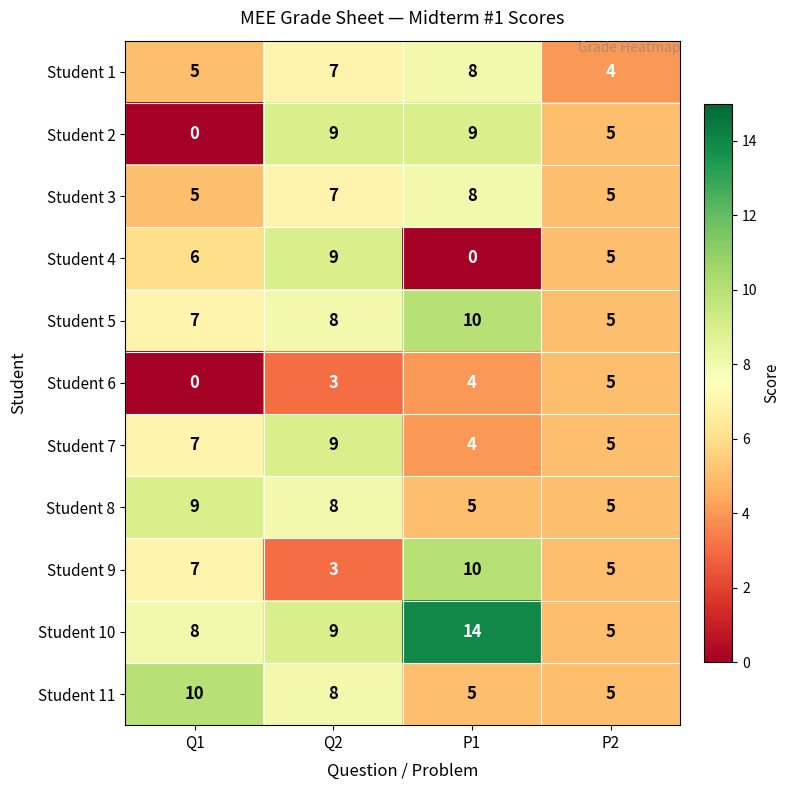

What is the approximate value of Student 2 at Q2?

9